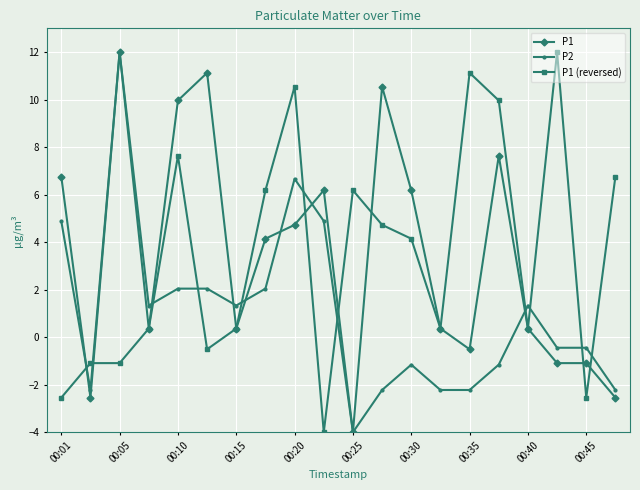

What is the value of the P1 point at the 6th from the left?

11.1